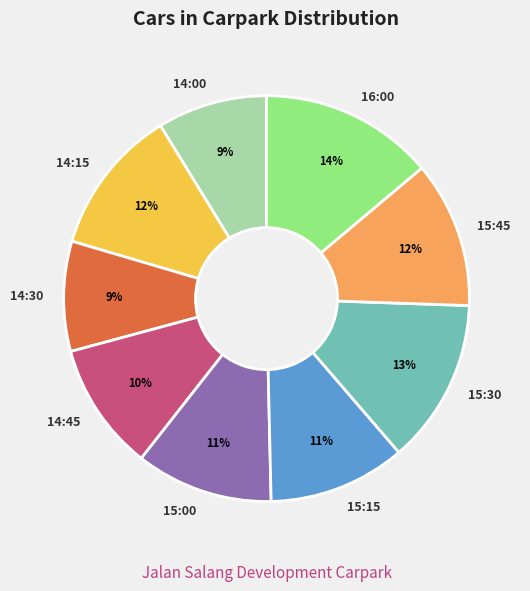

To the nearest percent, what is the difference between the largest and smallest slice percentages?

5%